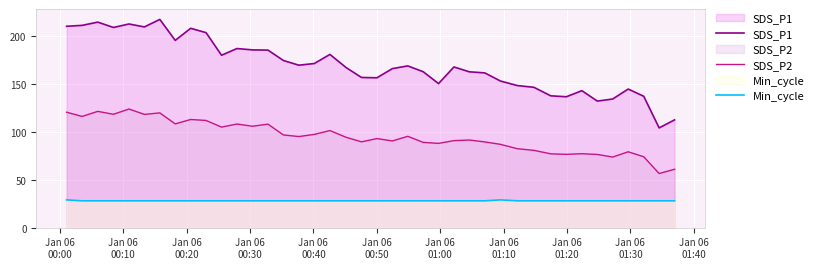

Which series has the widest spread of values?

SDS_P1